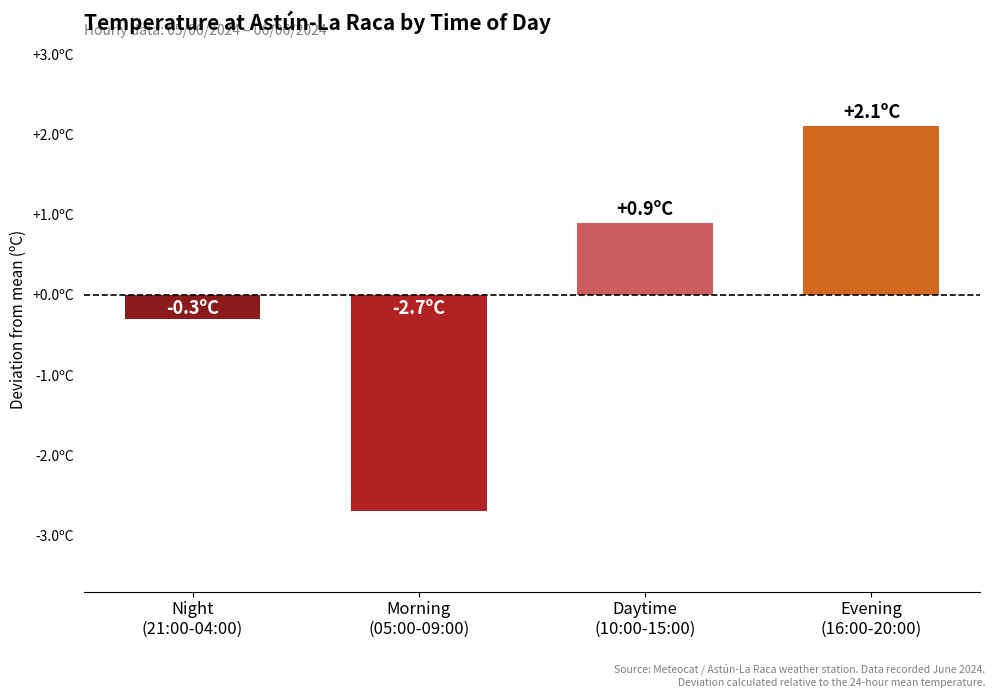

Reading right to left, what are all the values shown in this chart?

Evening
(16:00-20:00)=2.1	Daytime
(10:00-15:00)=0.9	Morning
(05:00-09:00)=-2.7	Night
(21:00-04:00)=-0.3